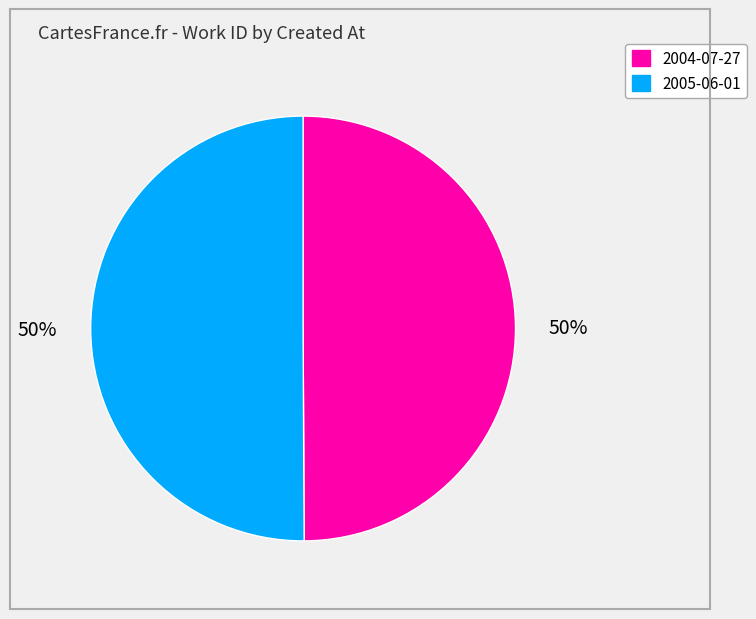

Count the number of slices in the pie.

2